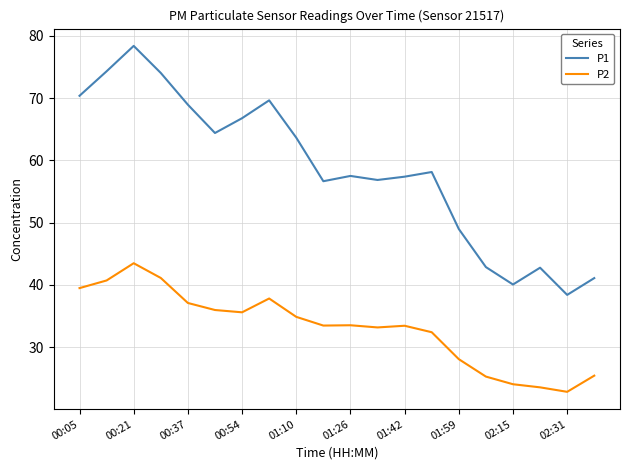

True or false: P1 and P2 cross at least once.

False